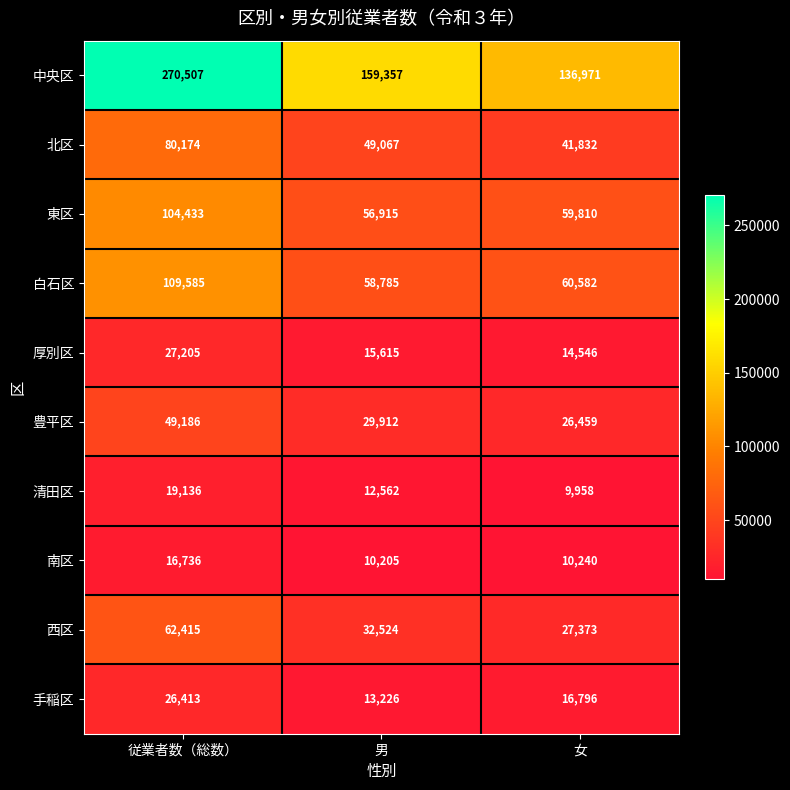

Reading left to right, list all the values displayed in this chart.

中央区: 270507	159357	136971
北区: 80174	49067	41832
東区: 104433	56915	59810
白石区: 109585	58785	60582
厚別区: 27205	15615	14546
豊平区: 49186	29912	26459
清田区: 19136	12562	9958
南区: 16736	10205	10240
西区: 62415	32524	27373
手稲区: 26413	13226	16796